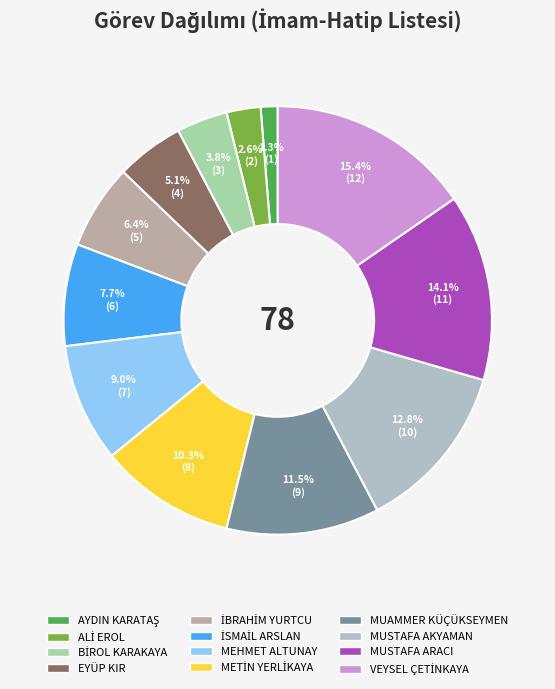

To the nearest percent, what portion does MUSTAFA AKYAMAN represent?

13%